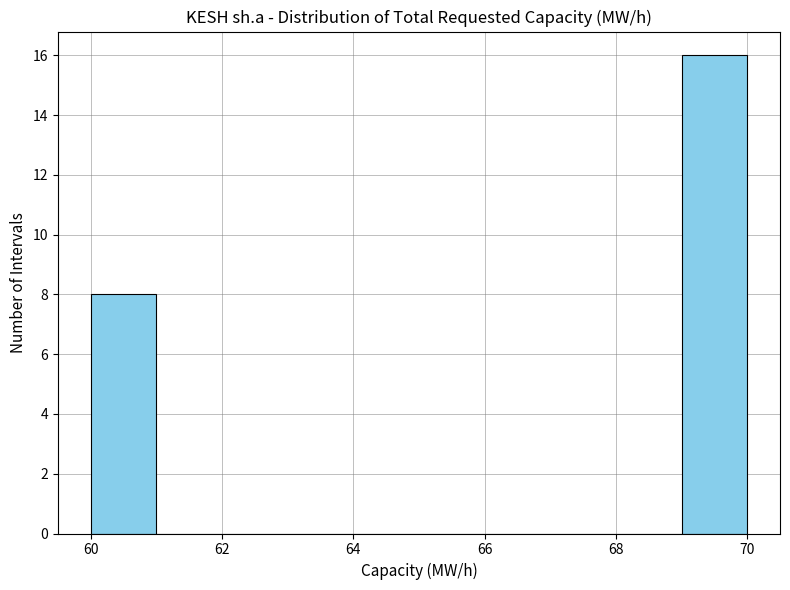

Reading left to right, transcribe this chart: for each bar, give the range it covers on the x-axis and its height. The values are not printed on the chart, so give them approximately, as read against the axis.

60 to 61: 8
61 to 62: 0
62 to 63: 0
63 to 64: 0
64 to 65: 0
65 to 66: 0
66 to 67: 0
67 to 68: 0
68 to 69: 0
69 to 70: 16